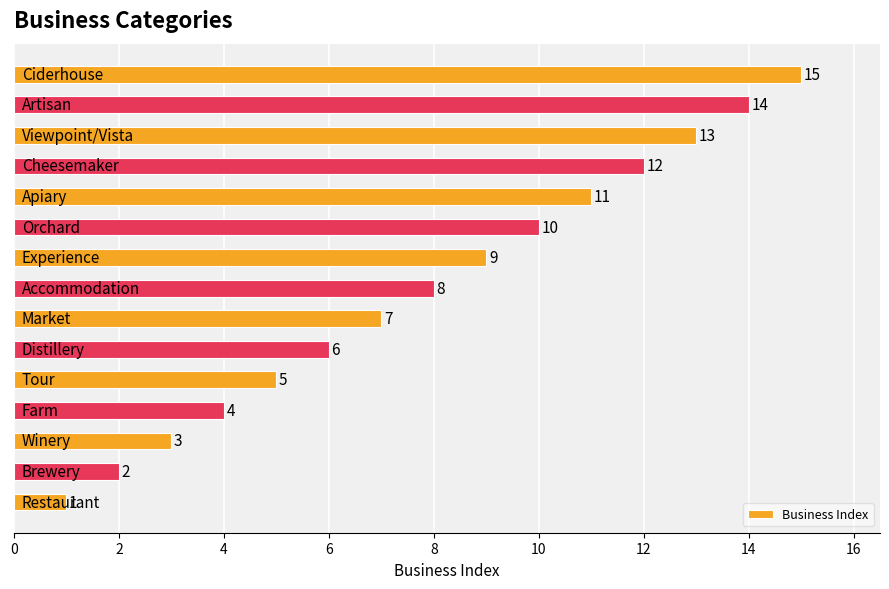

What is the sum of all values?

120